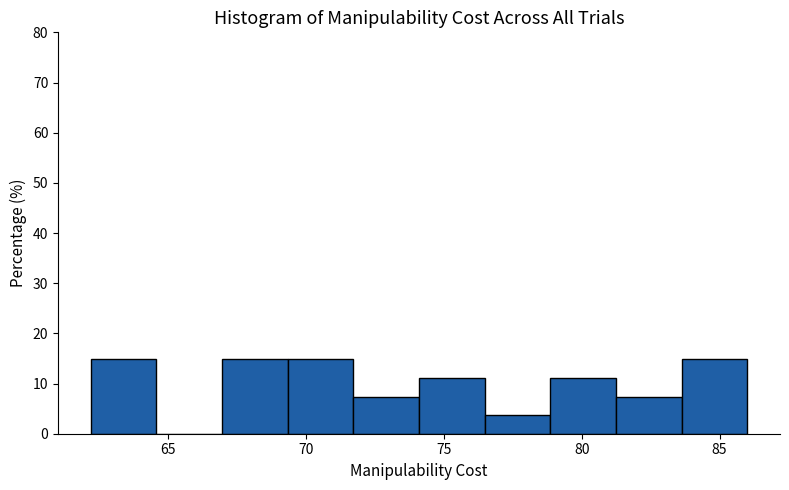

How tall is the bar that spans 79.0 to 81.0 on the x-axis? Neither the bar edges nor the heights are printed on the chart, so give them approximately, as read against the axes.

11